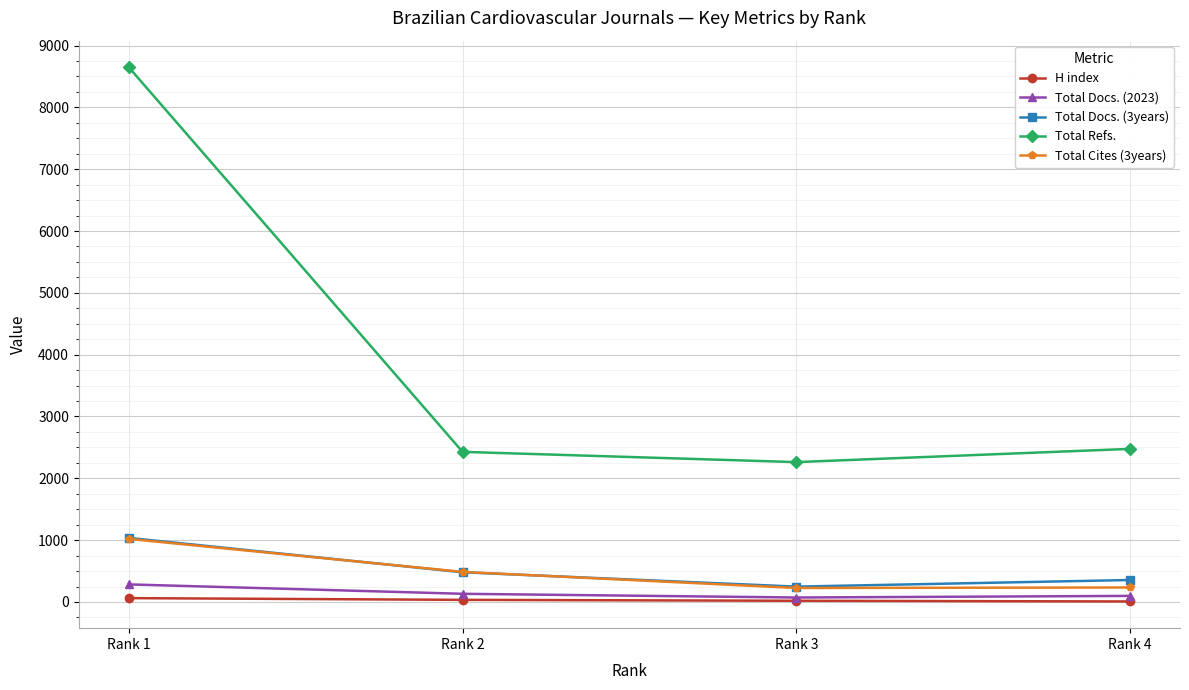

True or false: Total Cites (3years) and Total Refs. cross at least once.

False